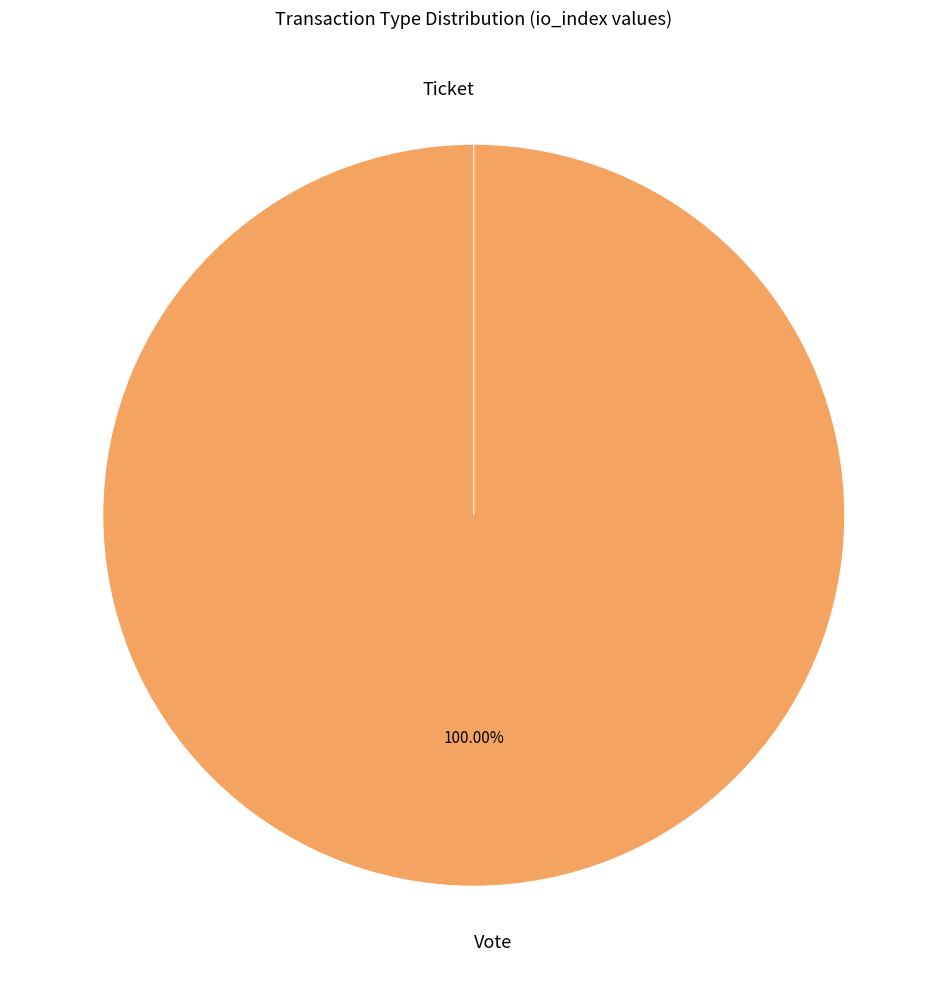

To the nearest percent, what is the difference between the Vote and Ticket slice percentages?

100%